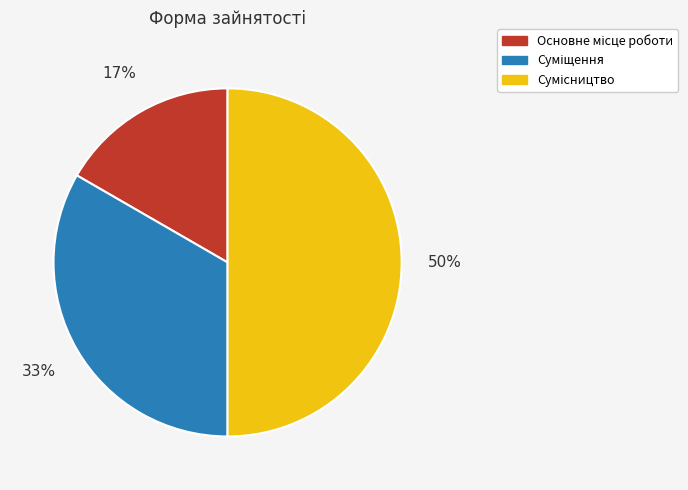

Count the number of slices in the pie.

3